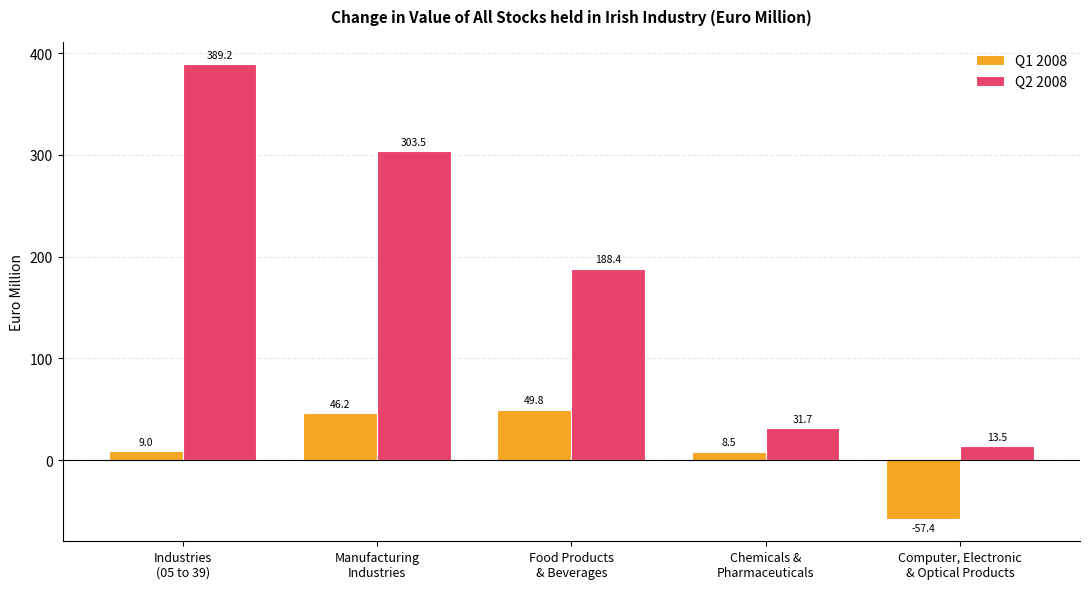

Reading left to right, extract all data points from this chart.

Q1 2008: 9.0	46.2	49.8	8.5	-57.4
Q2 2008: 389.2	303.5	188.4	31.7	13.5